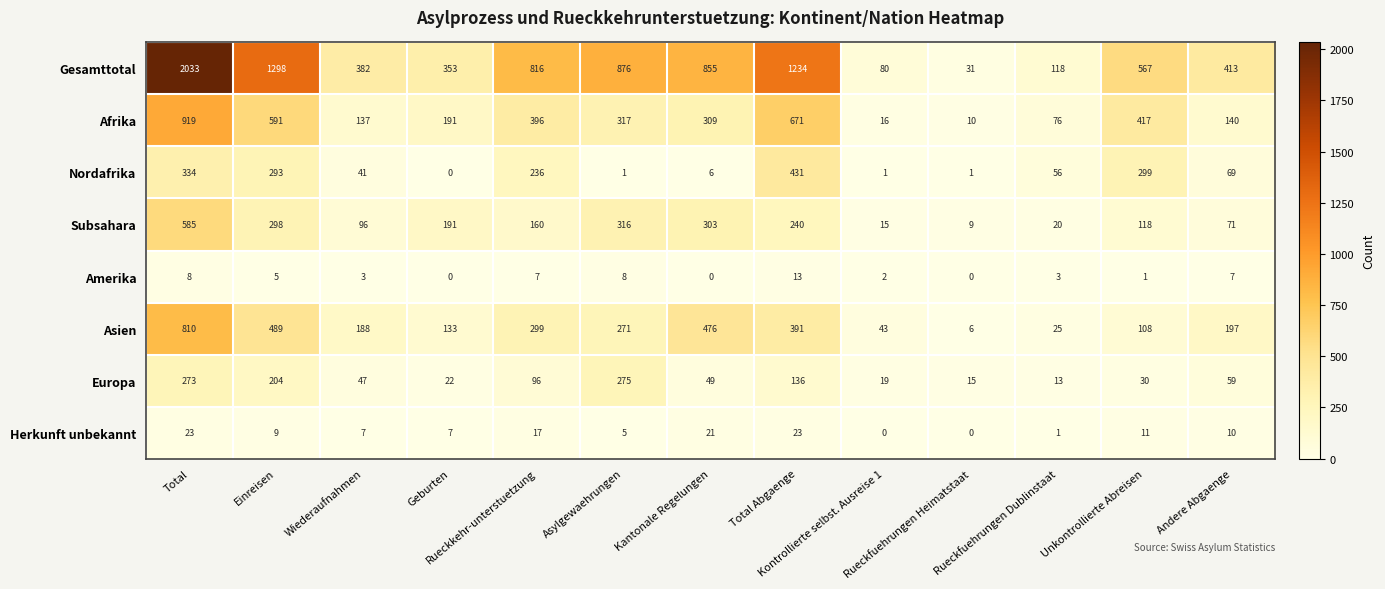

What is the lowest value of the Afrika series?

10